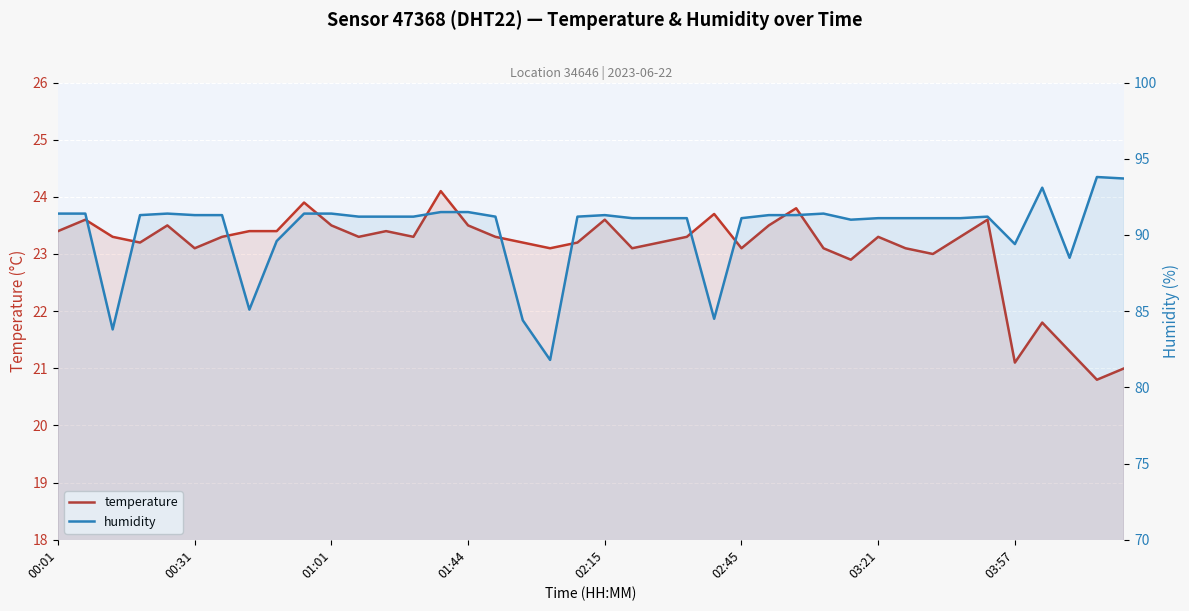

What is the average value of the temperature series?

23.1